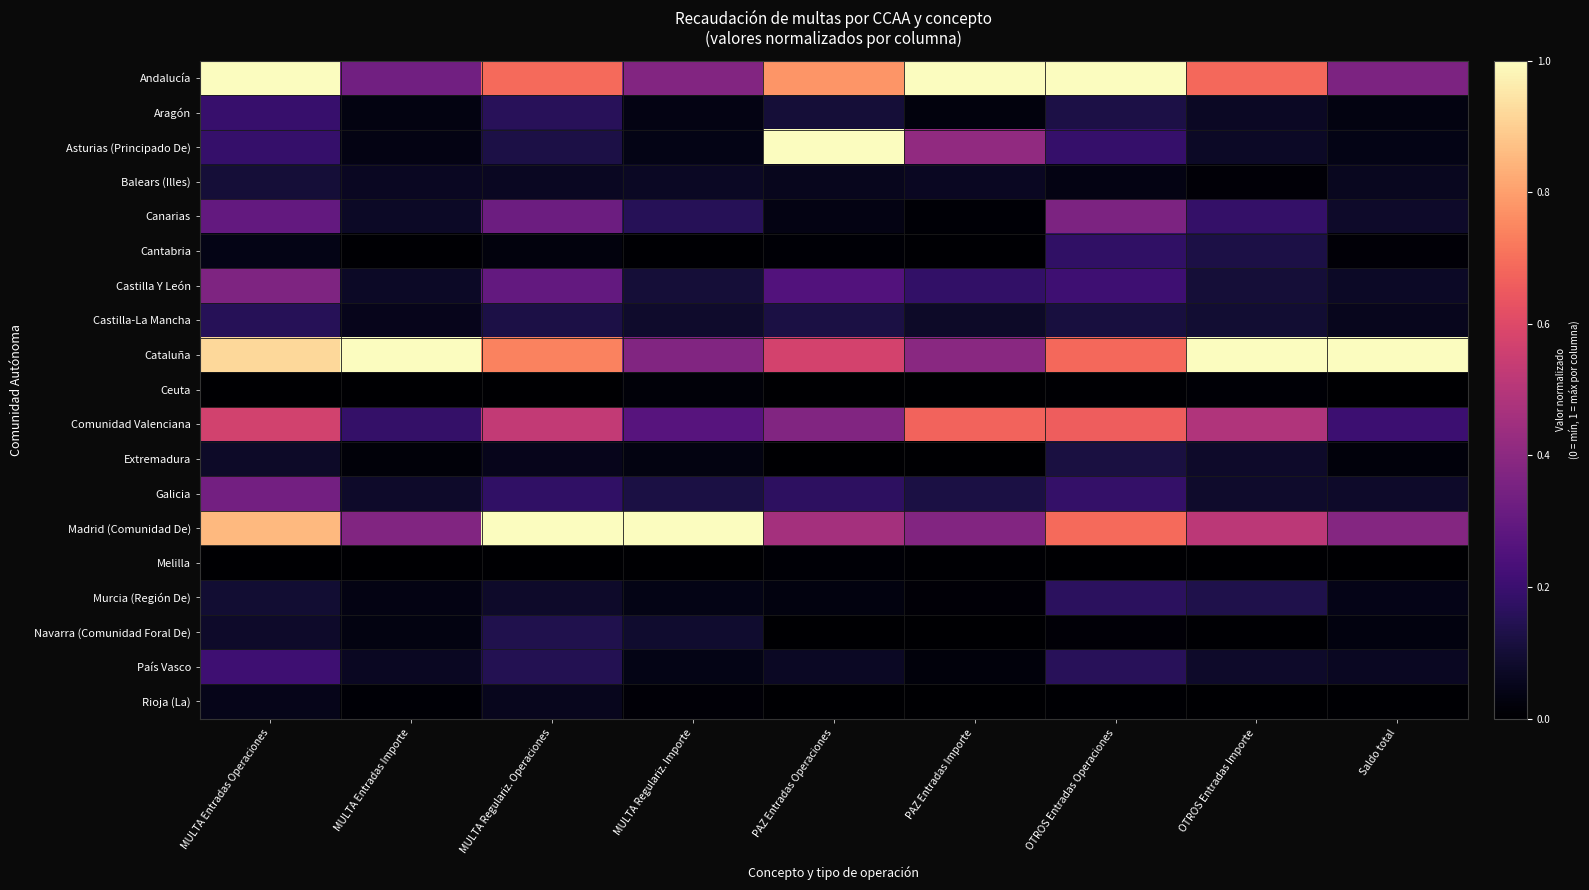

Which series has the largest total across all categories?

Cataluña